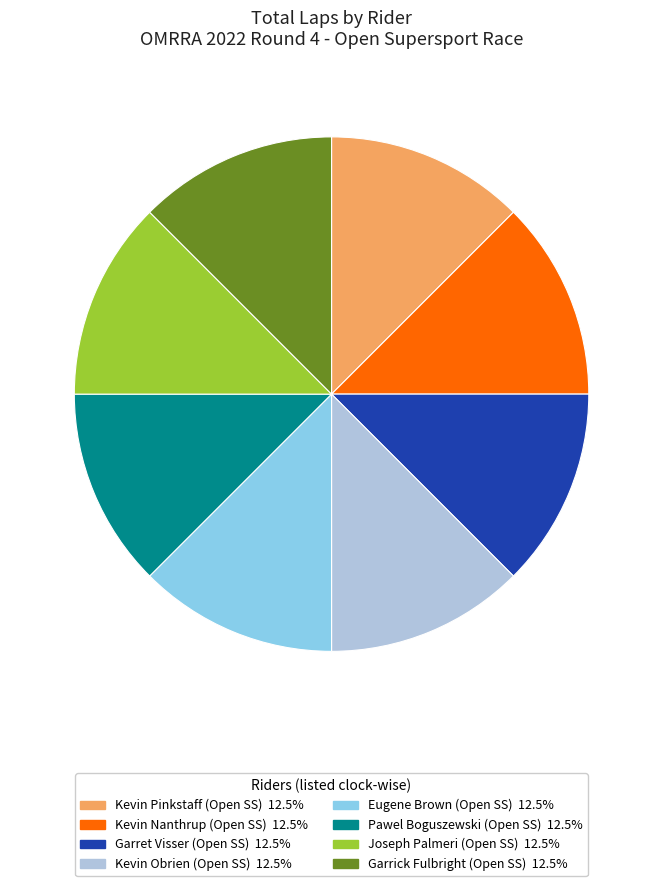

Does any single category account for the majority?

No